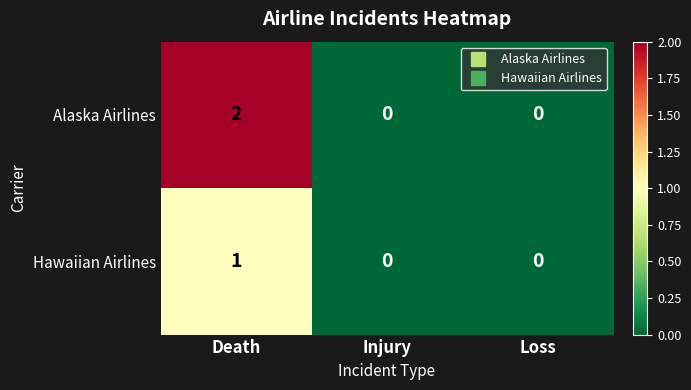

Which series has the widest spread of values?

Alaska Airlines